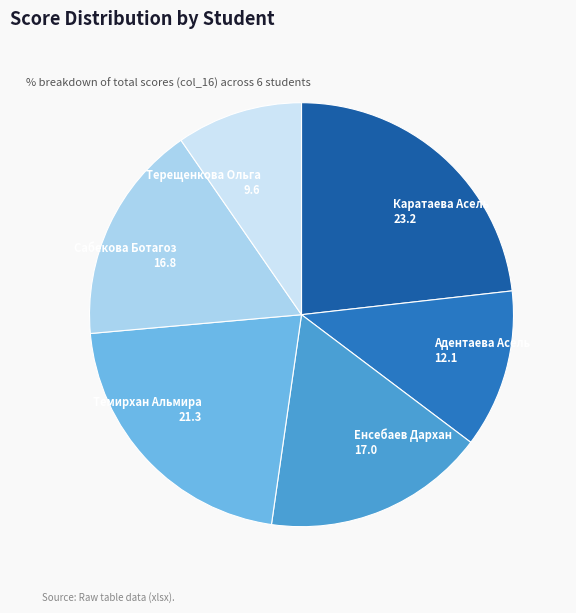

Is there a majority slice in this chart?

No